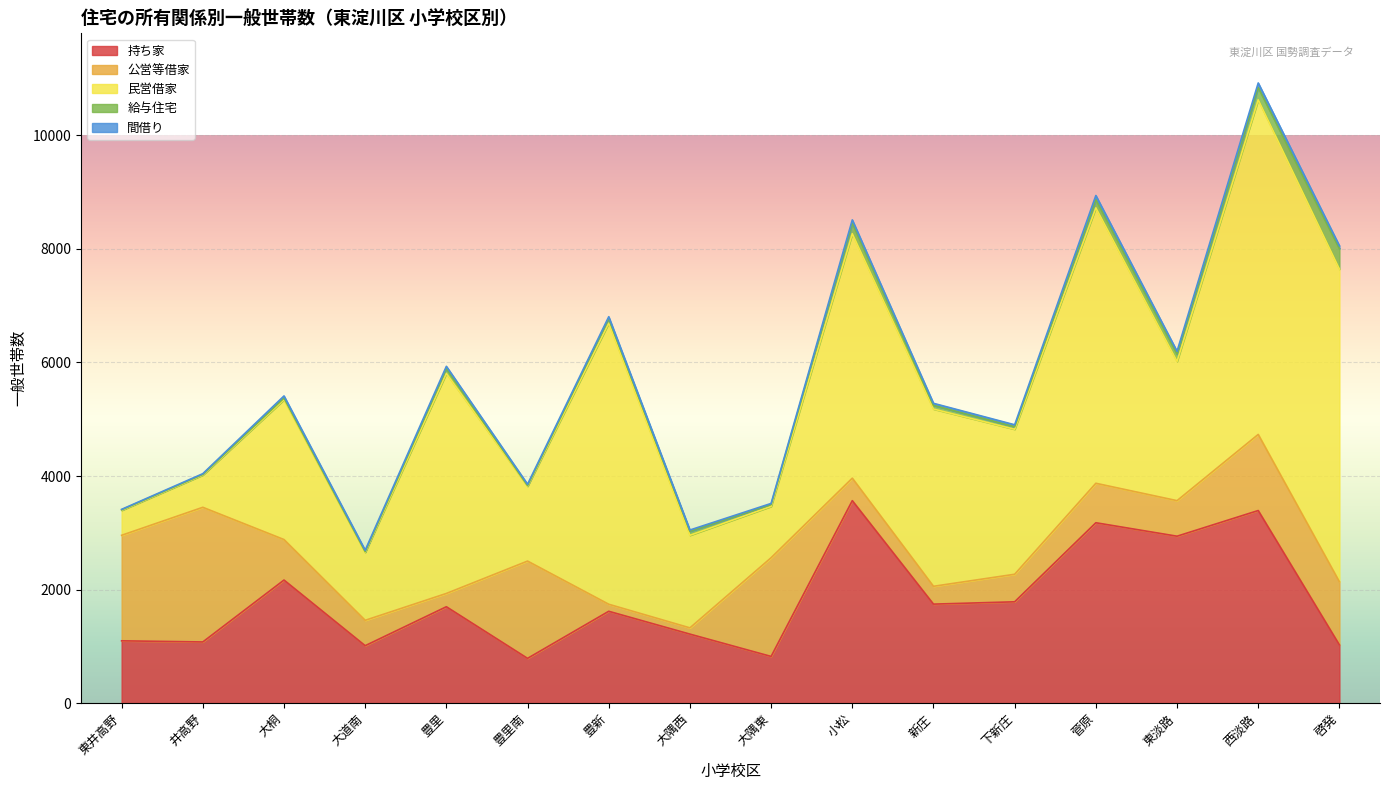

After their last crossing, which series has the higher values: 持ち家 or 公営等借家?

公営等借家